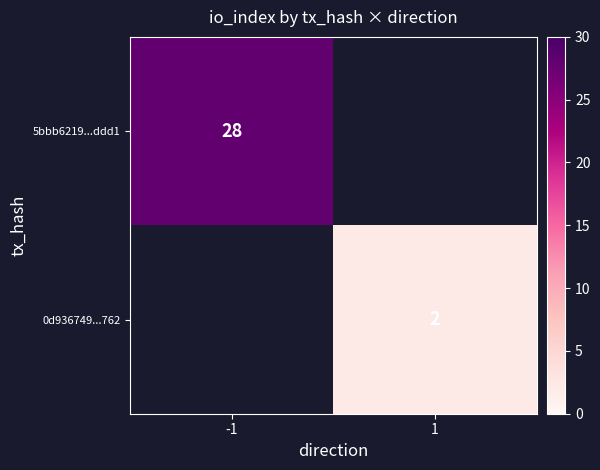

Is it true that 5bbb6219...ddd1 equals 17 at -1?

False